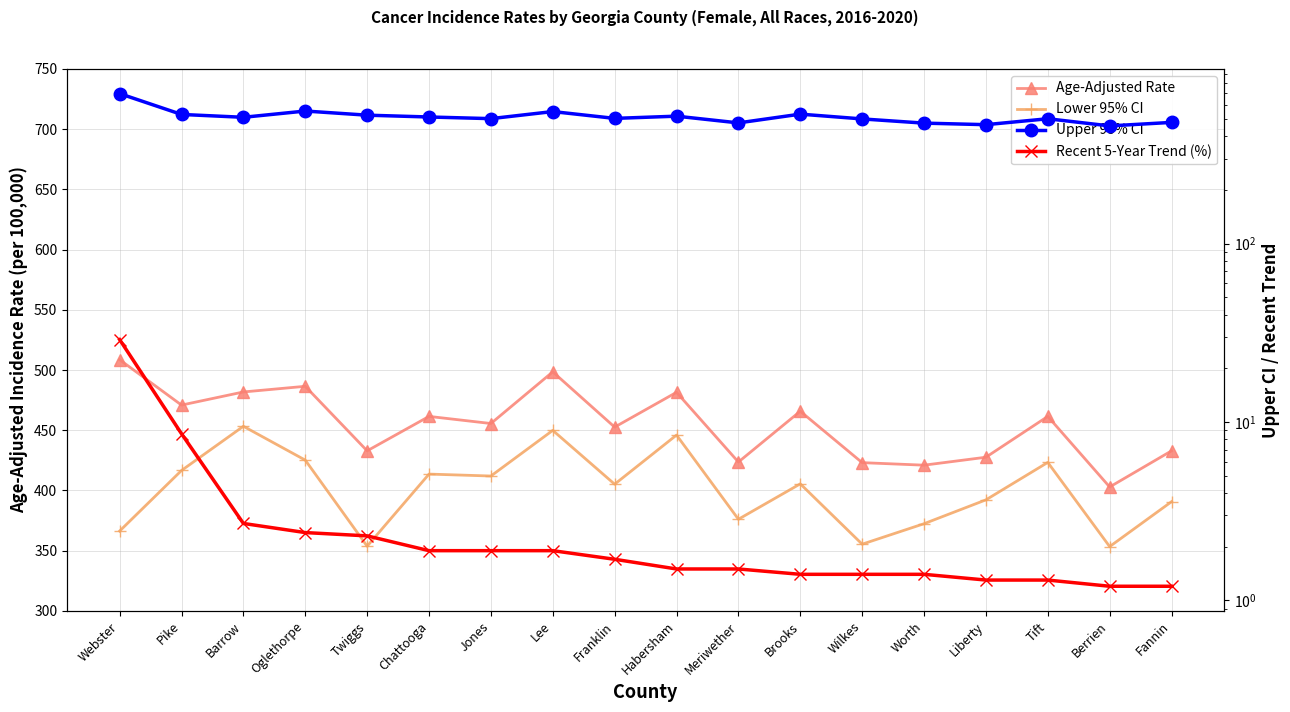

At which label is Recent 5-Year Trend (%) closest to 15?

Pike